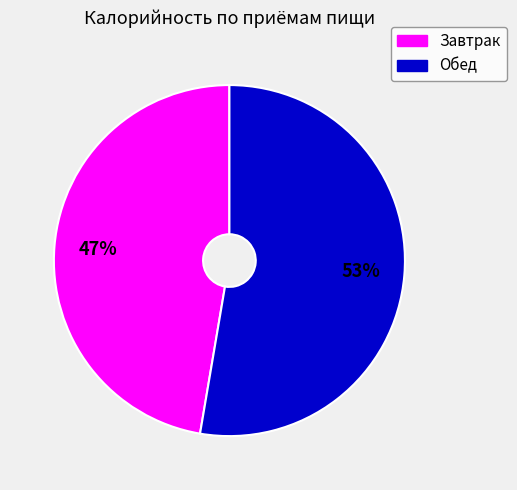

What percentage is the Завтрак slice, to the nearest percent?

47%